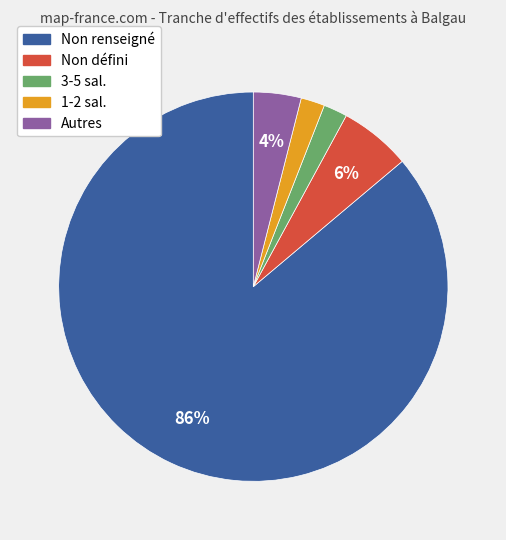

To the nearest percent, what is the difference between the largest and smallest slice percentages?

84%